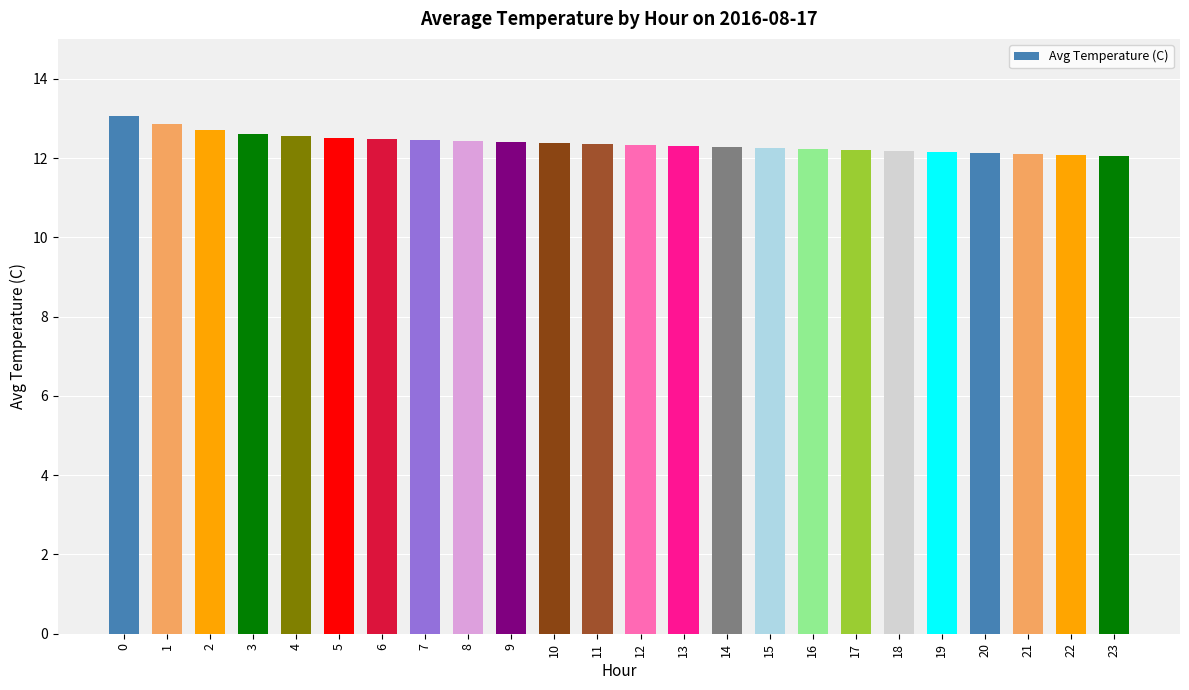

What is the smallest value displayed?

12.1